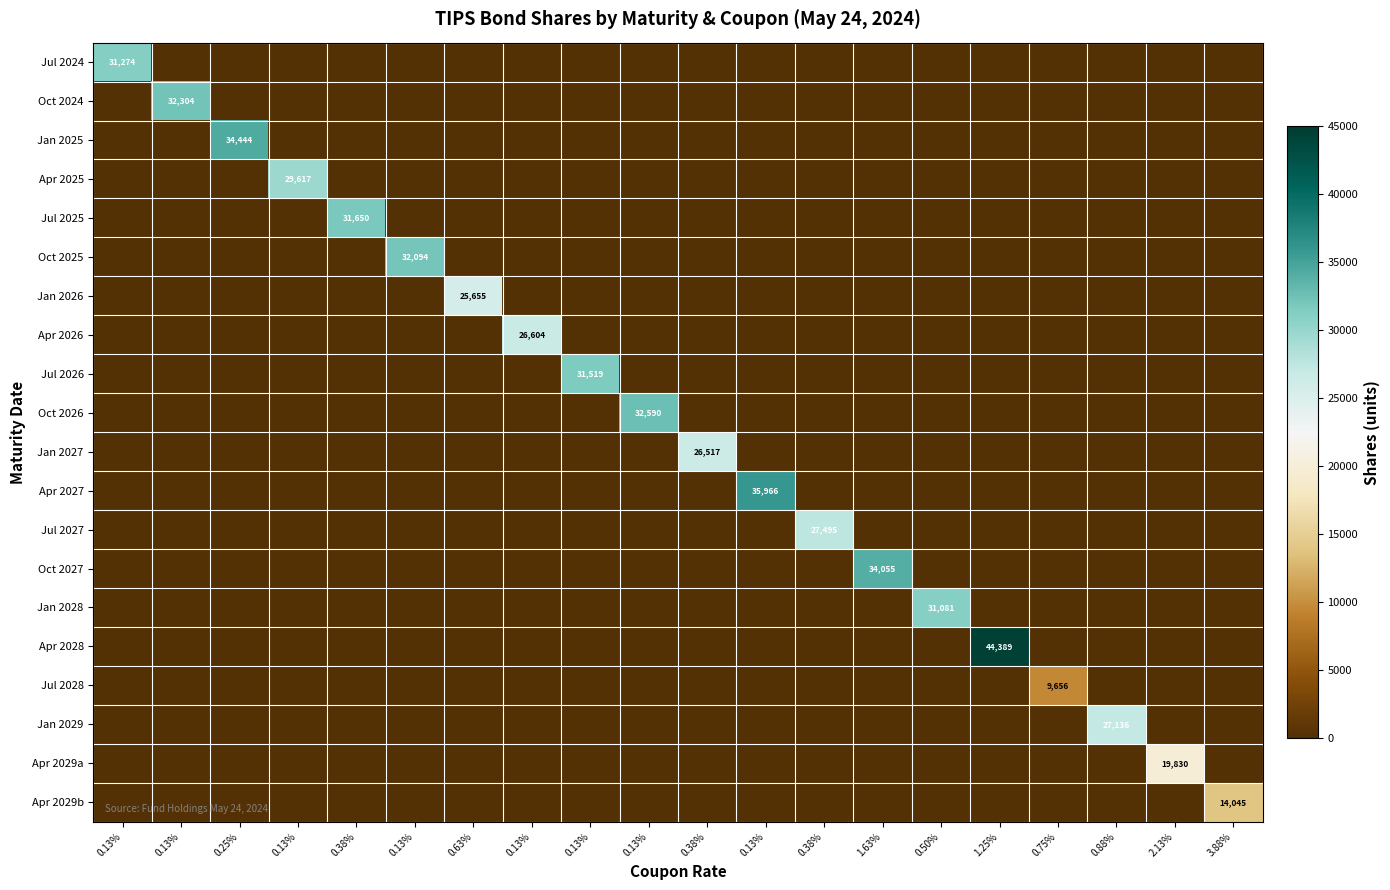

What is the difference between the highest and lowest values at 0.13%?

31274